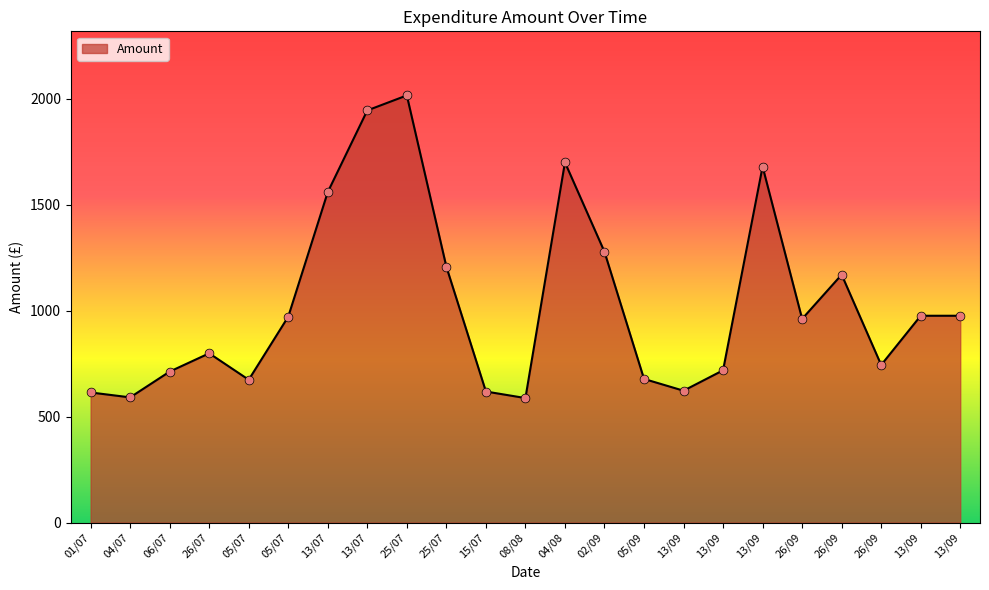

Which has a higher value, 02/09 or 05/07?

02/09